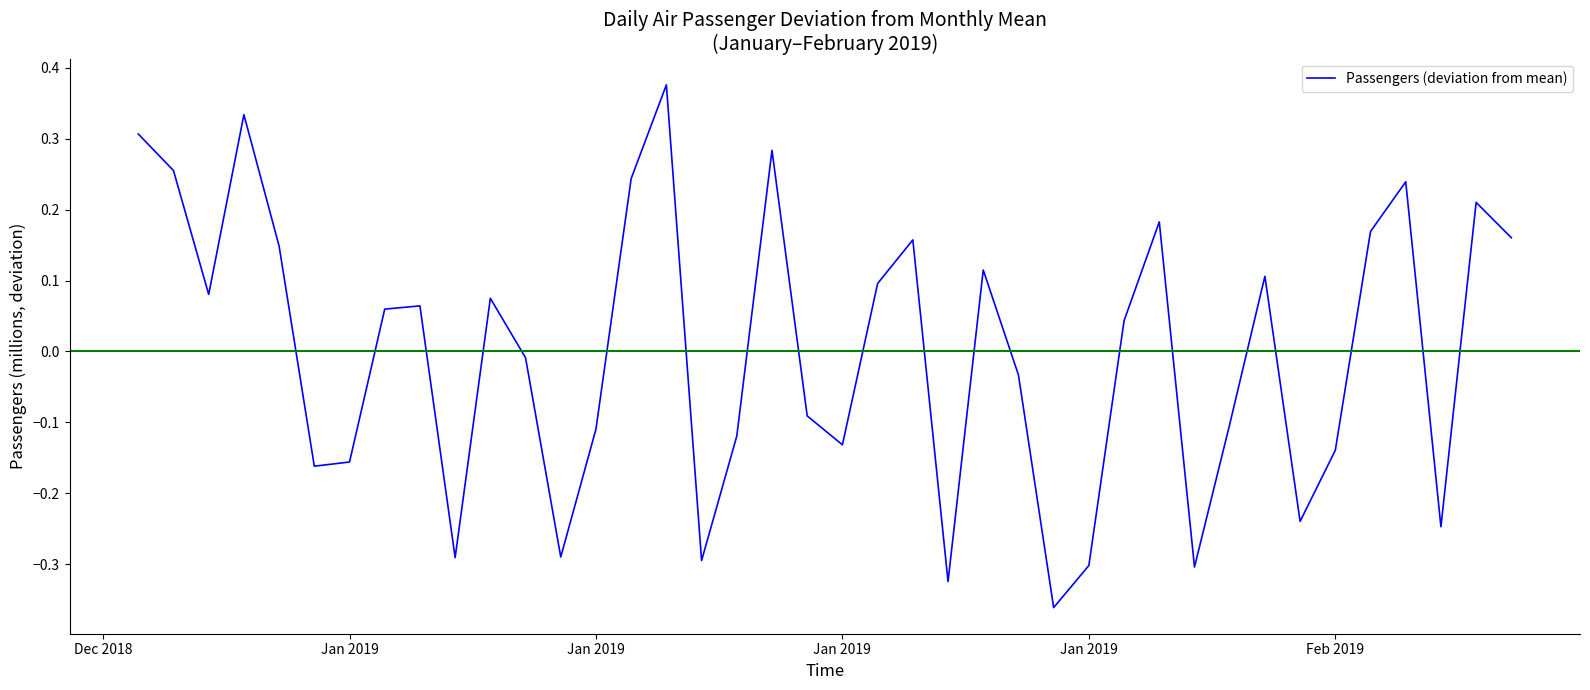

What is the difference between the second highest and second lowest values?

0.7